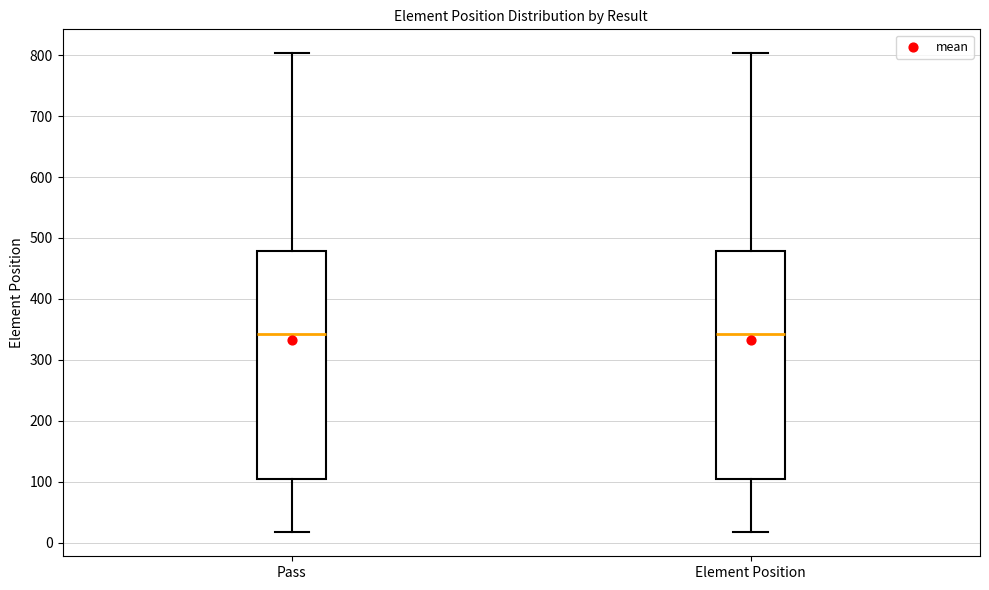

Reading left to right, transcribe this box plot: for each box, give where its median line is, the range the box spans, and where its two whiskers end, as read against the y-axis. The values are not printed on the chart, so give them approximately, as read against the axis.

Pass: median 340, box 110 to 480, whiskers 20 to 800
Element Position: median 340, box 110 to 480, whiskers 20 to 800